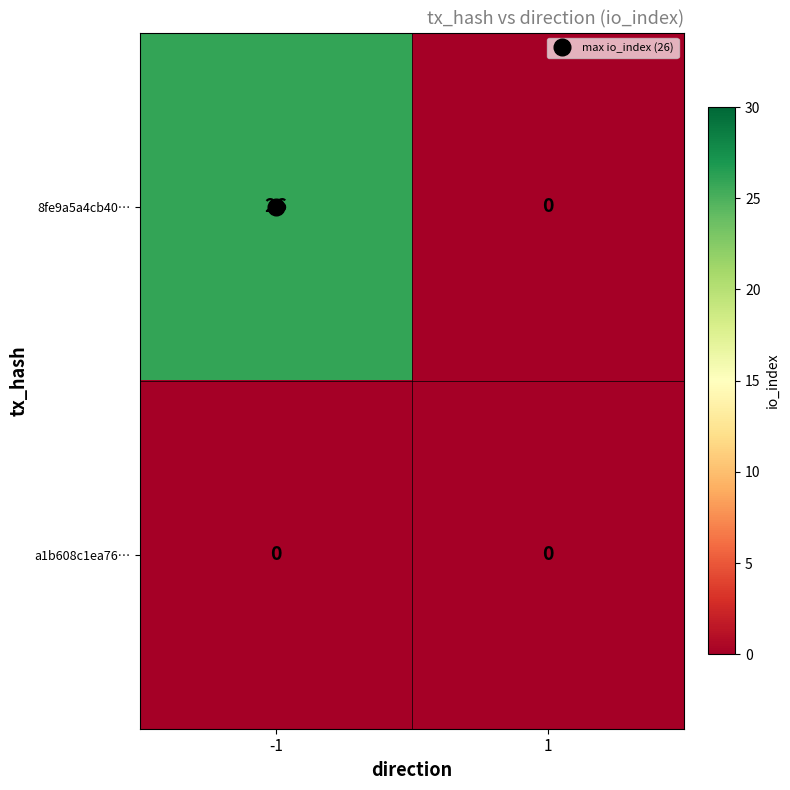

List the labels in order of 8fe9a5a4cb40… value, largest first.

-1, 1